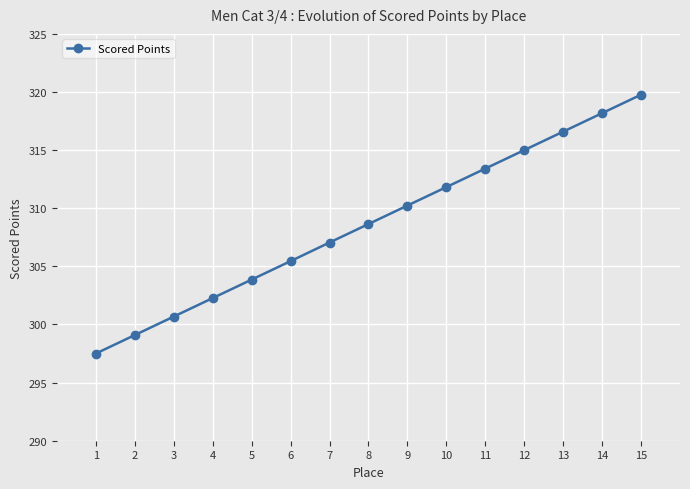

Which label corresponds to the smallest value in the chart?

1